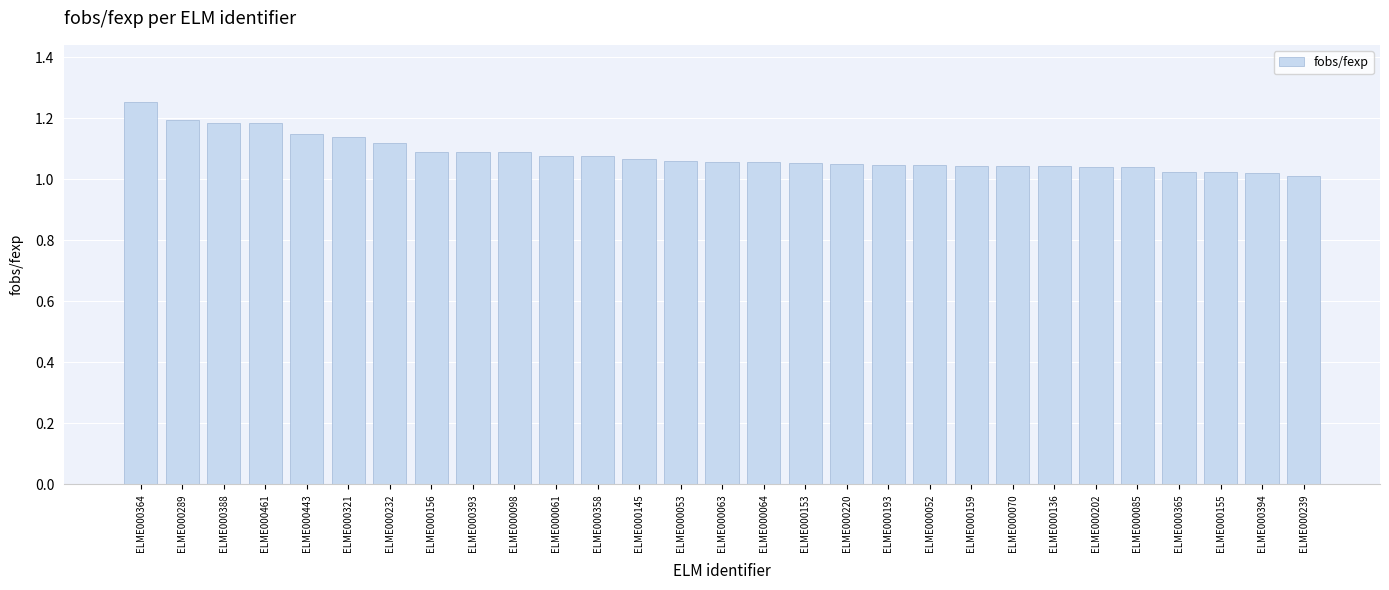

Is it true that the value at ELME000145 is 1.6?

False